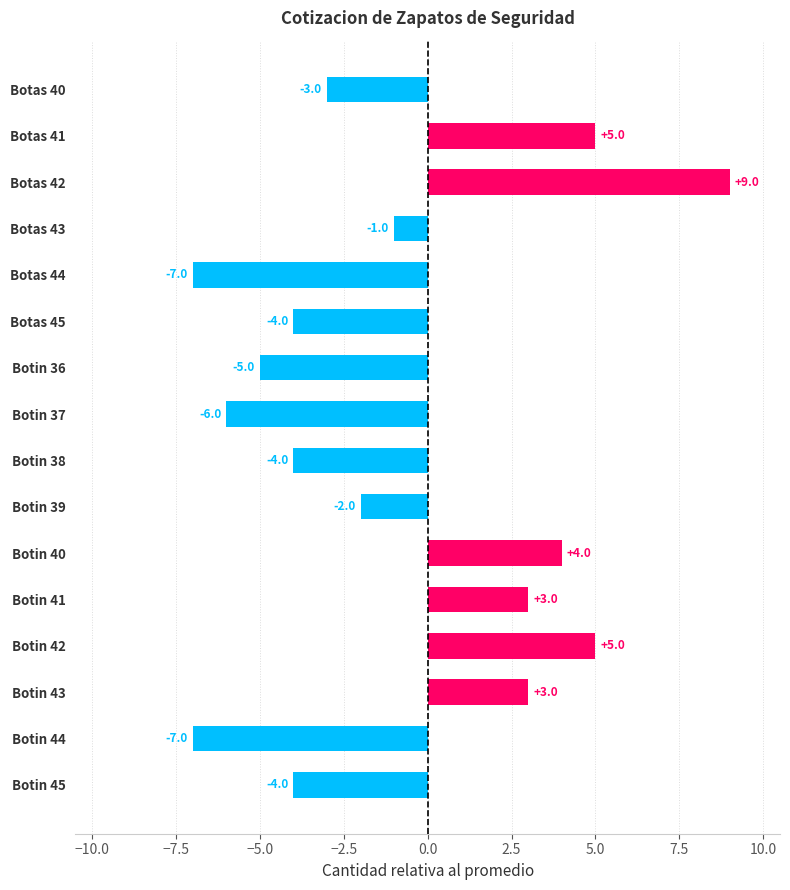

What is the change in value from Botas 43 to Botin 41?

+4